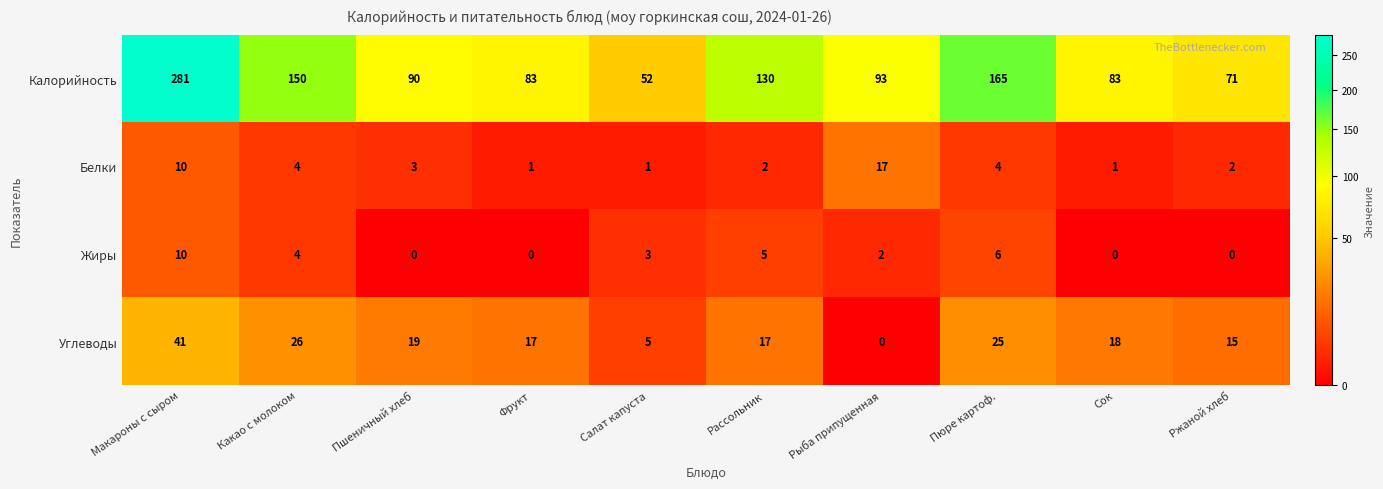

At which label is Калорийность closest to 166?

Пюре картоф.